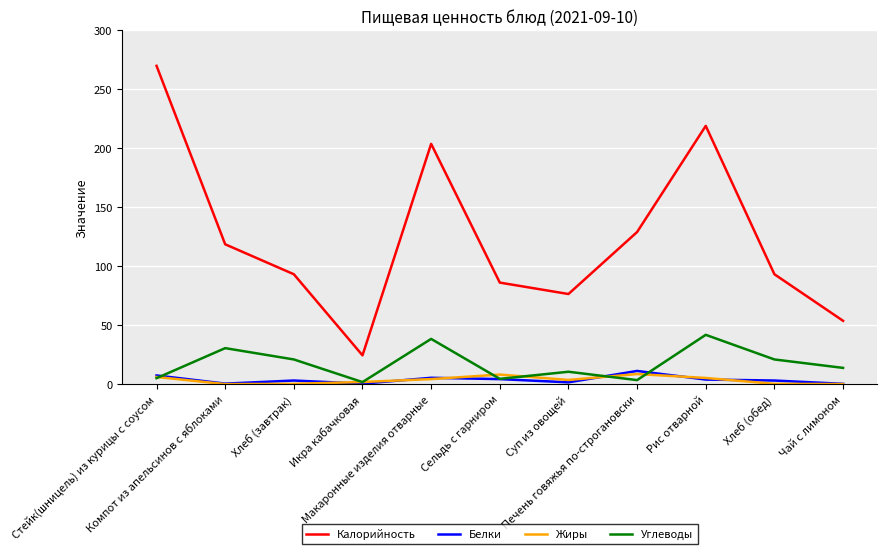

What position from the right is Суп из овощей?

5